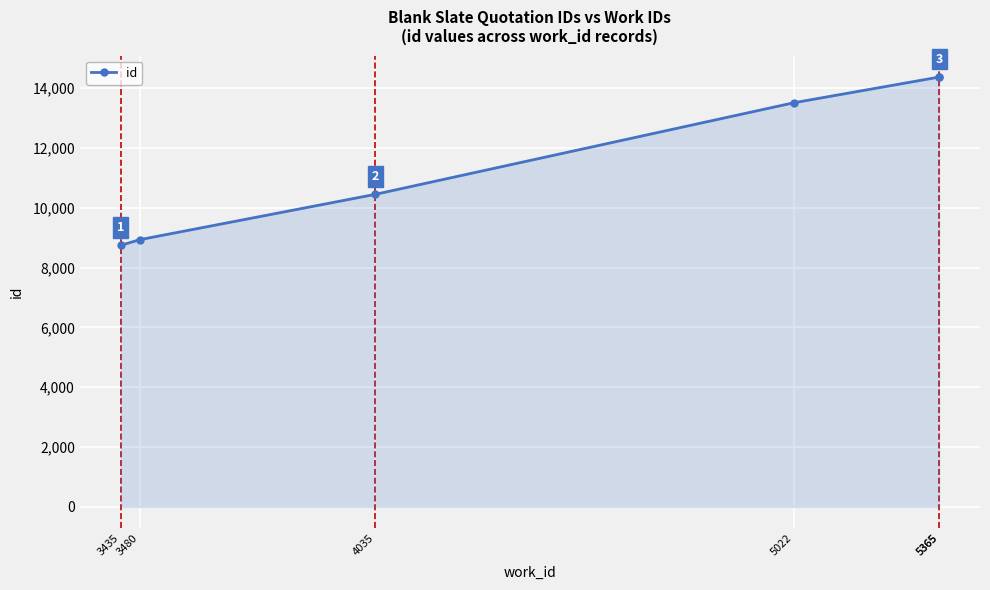

Approximately how many times larger is the value at 3480 compared to 3435?

1.0